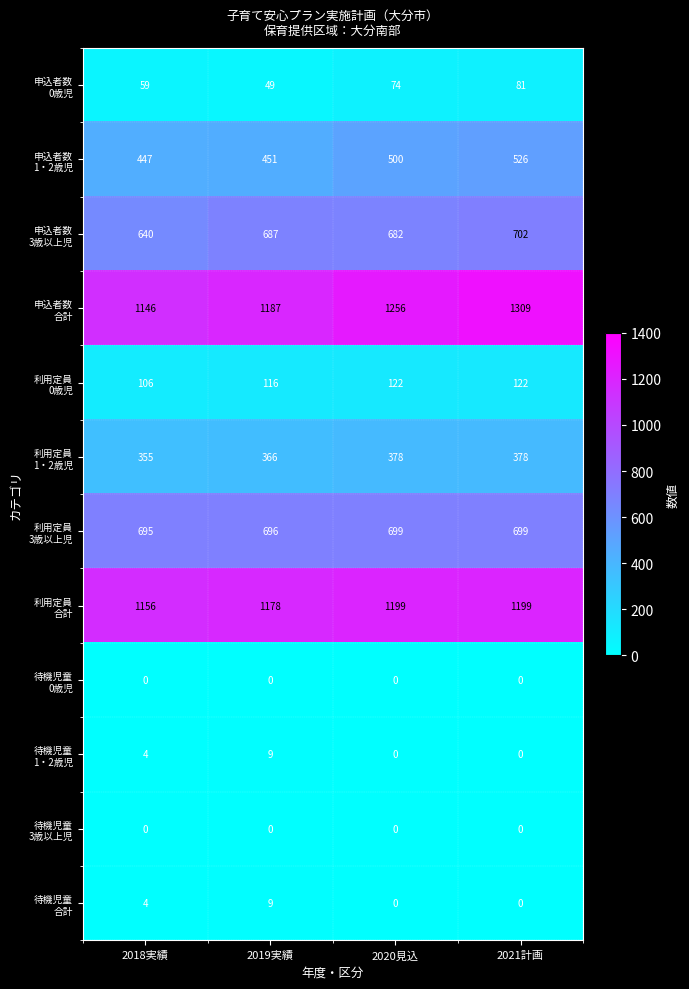

What is the greatest value displayed?

1309